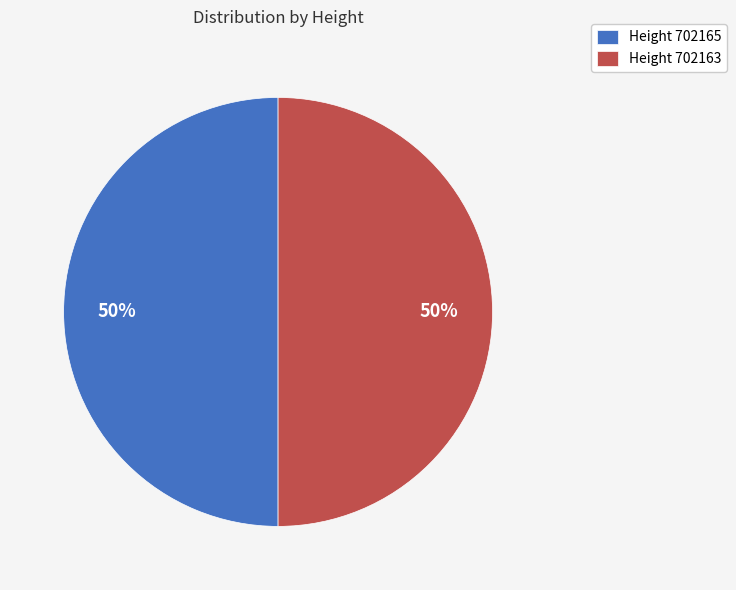

Approximately how many times larger is the value at Height 702163 compared to Height 702165?

1.0